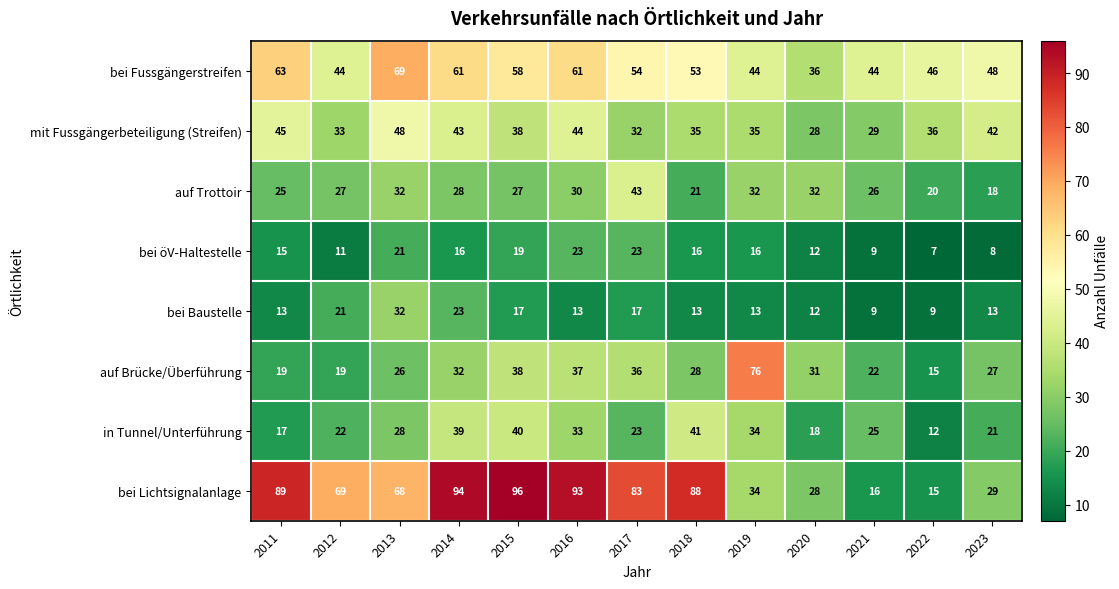

Read the bei Fussgängerstreifen value at 2011, to the nearest 10.

60